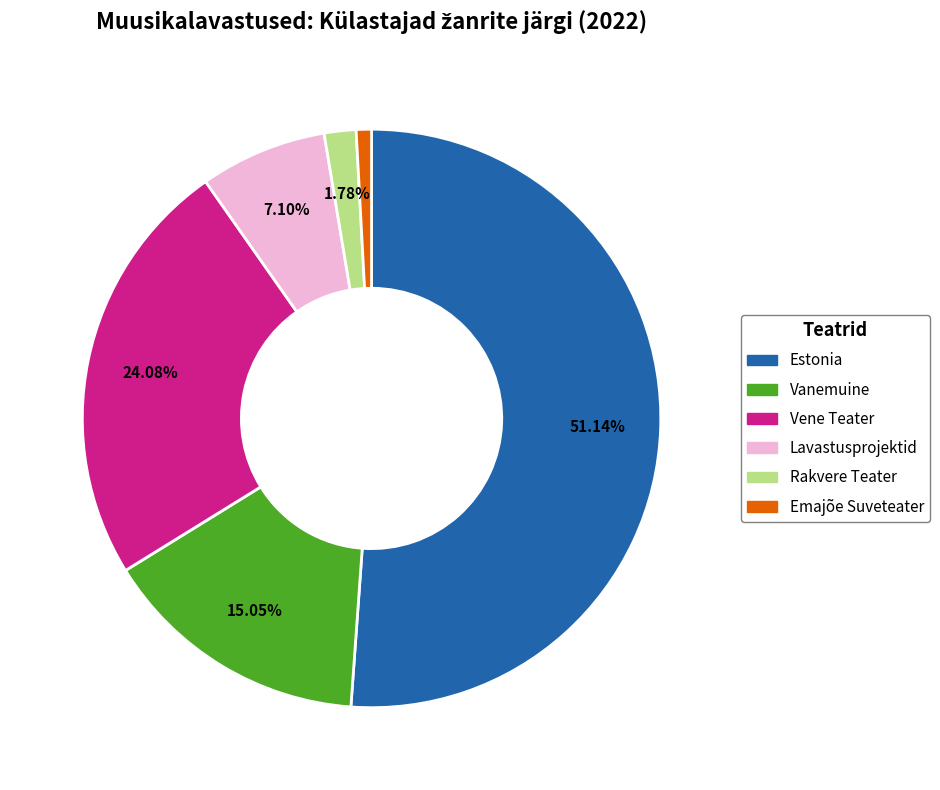

Rank the categories by value from highest to lowest.

Estonia, Vene Teater, Vanemuine, Lavastusprojektid, Rakvere Teater, Emajõe Suveteater